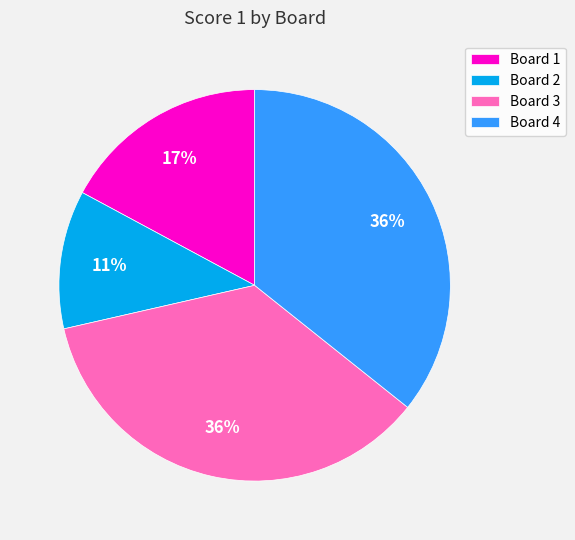

Approximately how many times larger is the value at Board 2 compared to Board 3?

0.3